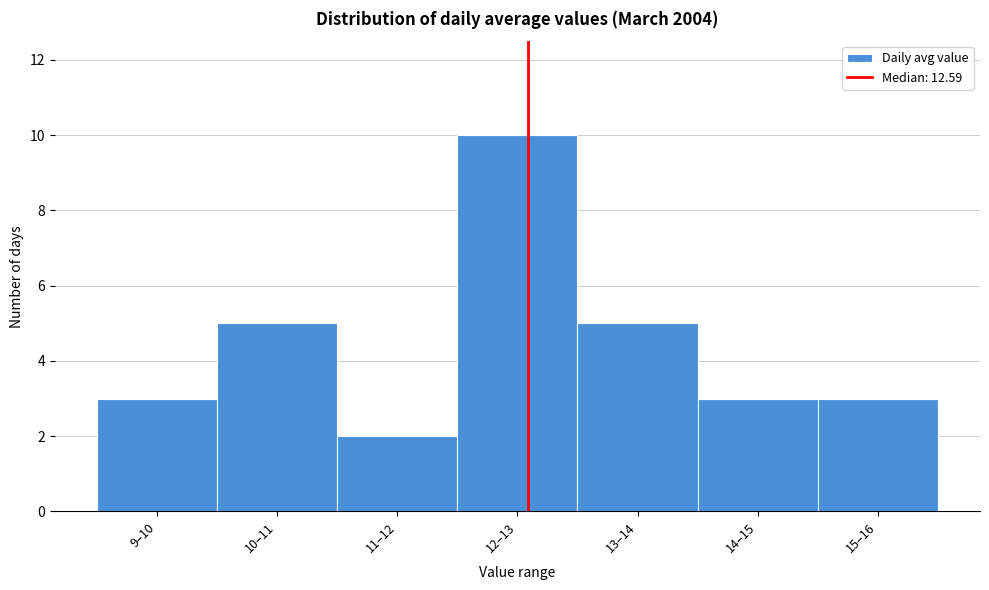

Reading left to right, what are all the values shown in this chart?

3	5	2	10	5	3	3